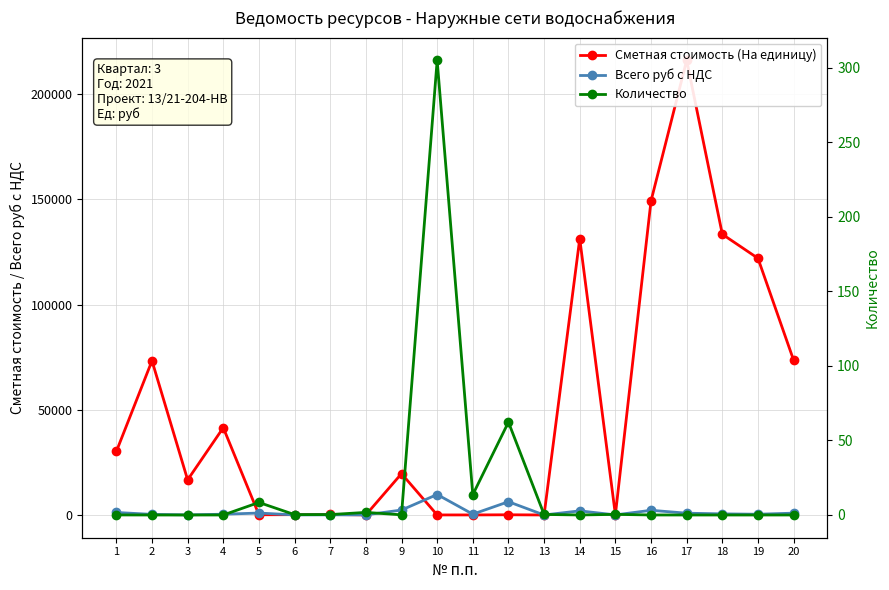

What is the greatest value displayed?

216027.2